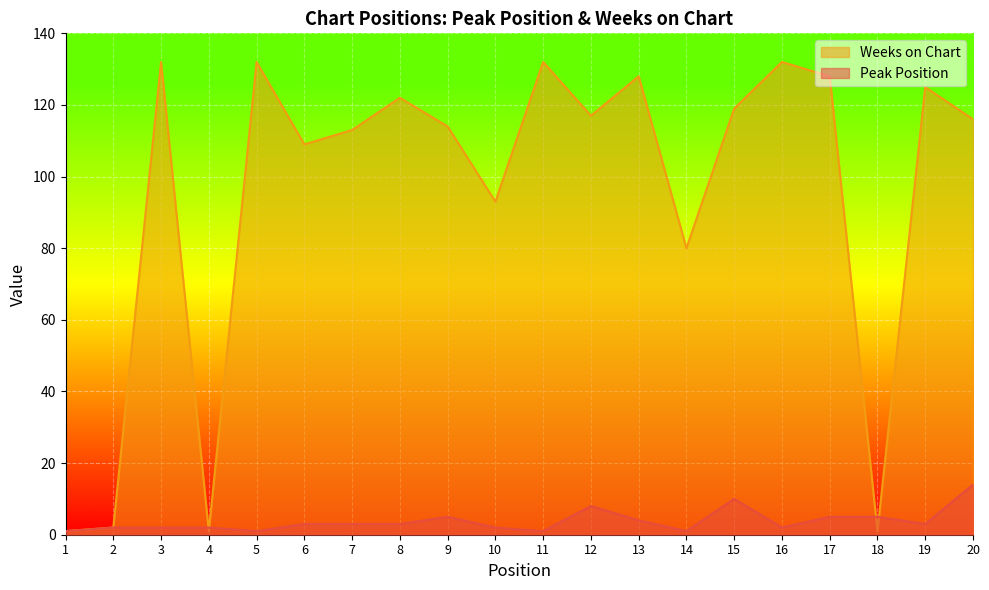

What are all the series names shown in the legend?

Weeks on Chart, Peak Position